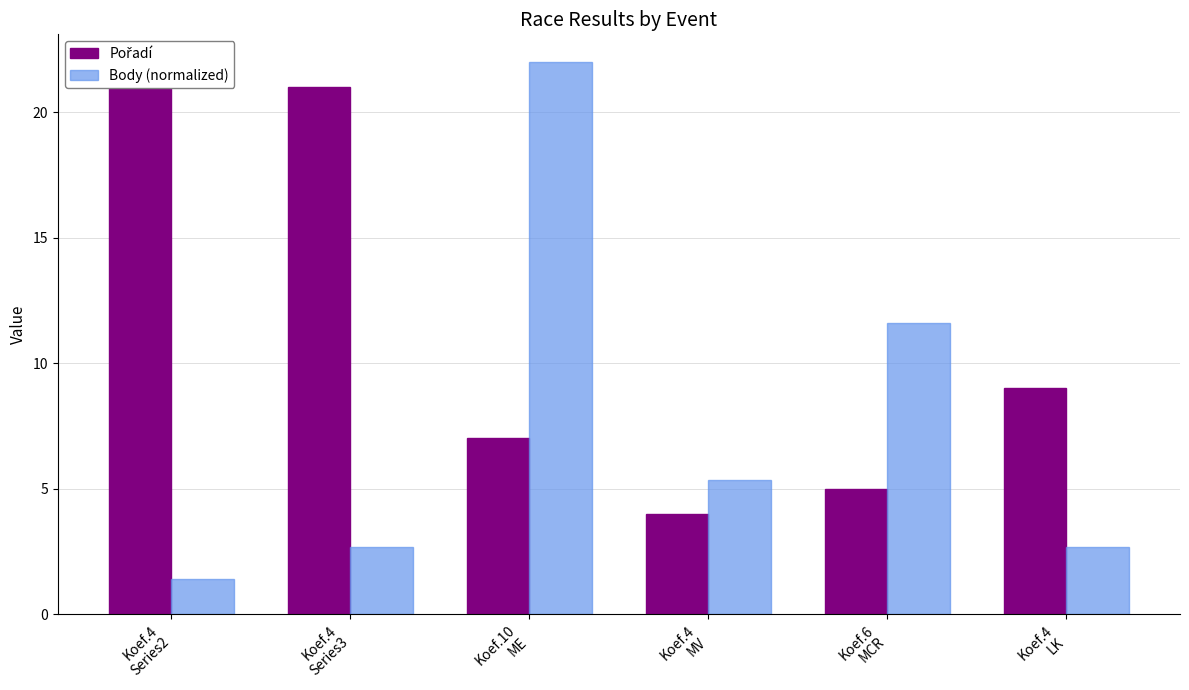

Is it true that Body (normalized) equals 5.3 at Koef.4
MV?

True